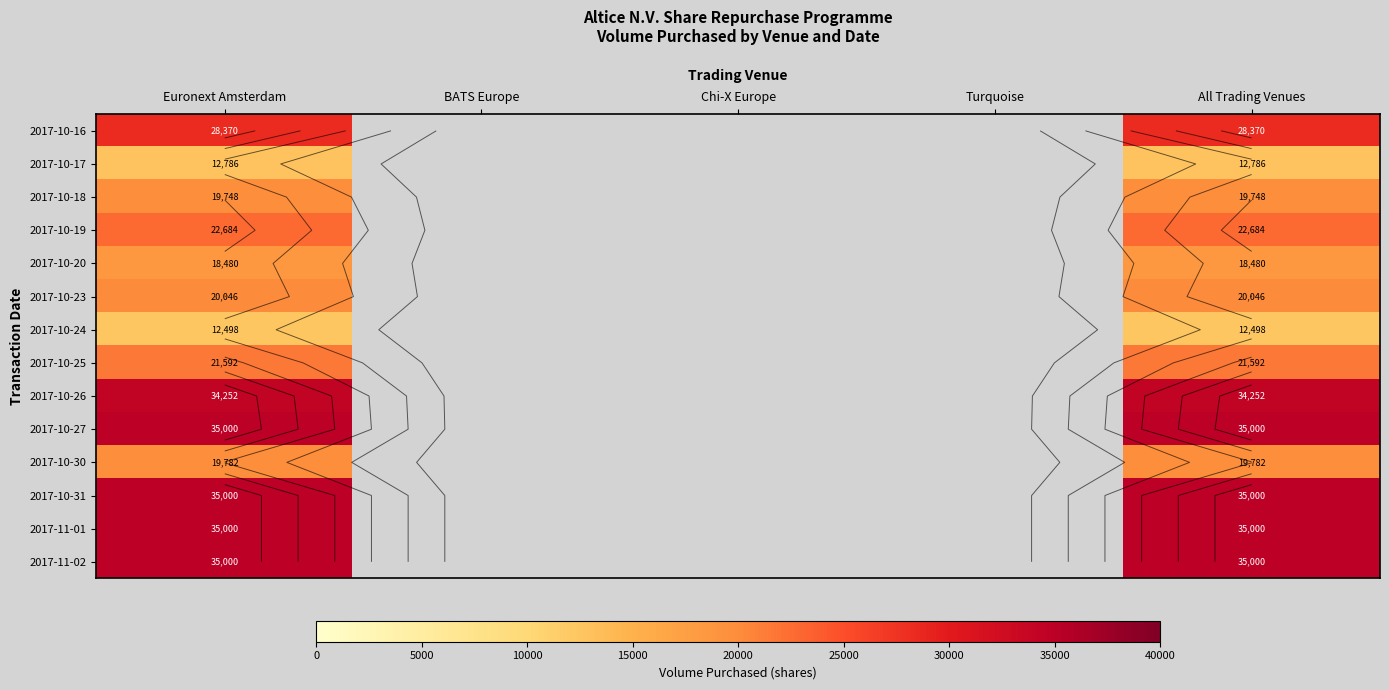

The 2017-10-31 series shows 35000 at All Trading Venues. True or false?

True